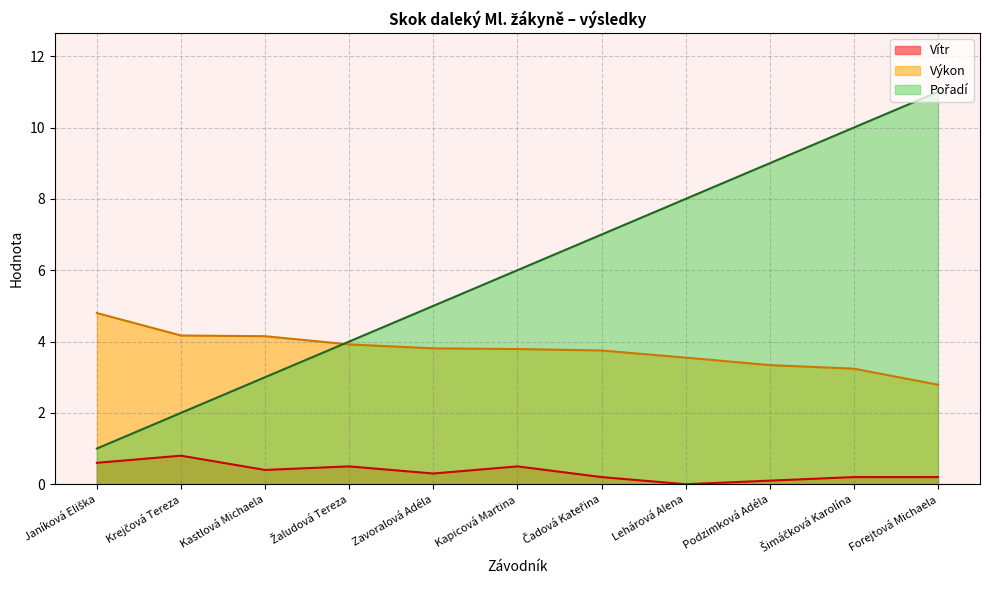

What is the maximum value shown in the chart?

11.0